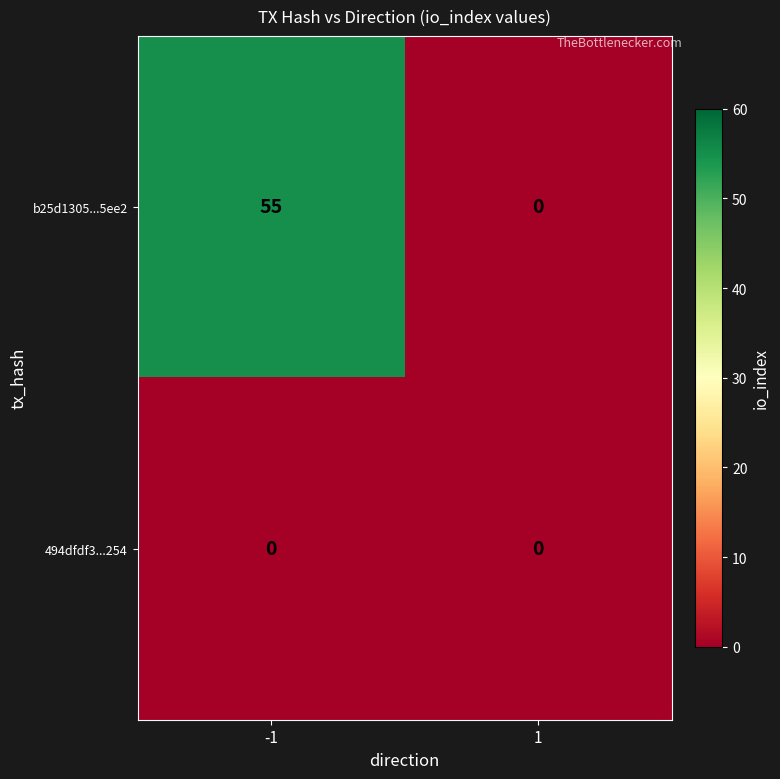

Which series has the largest range (max minus min)?

b25d1305...5ee2